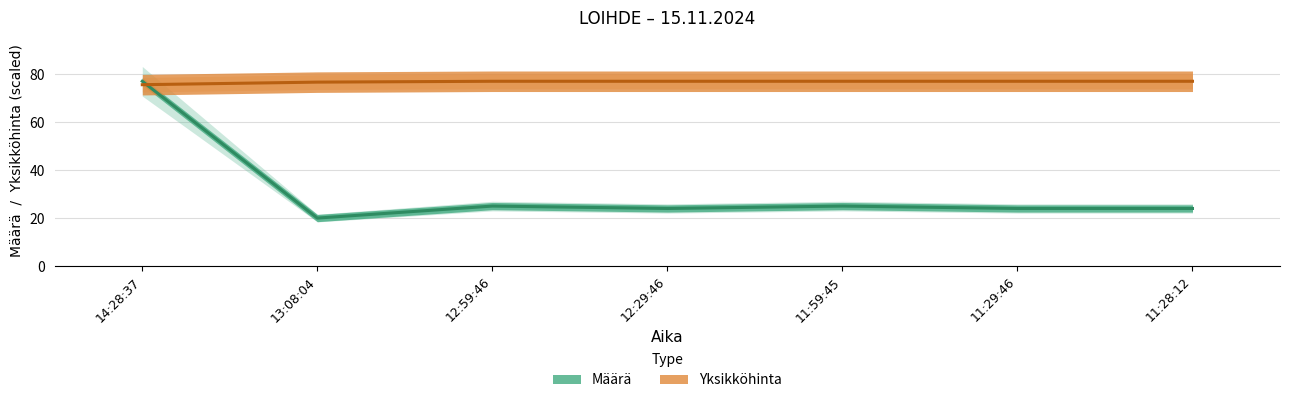

Is the value of Yksikköhinta at 13:08:04 greater than the value of Määrä at 11:29:46?

Yes